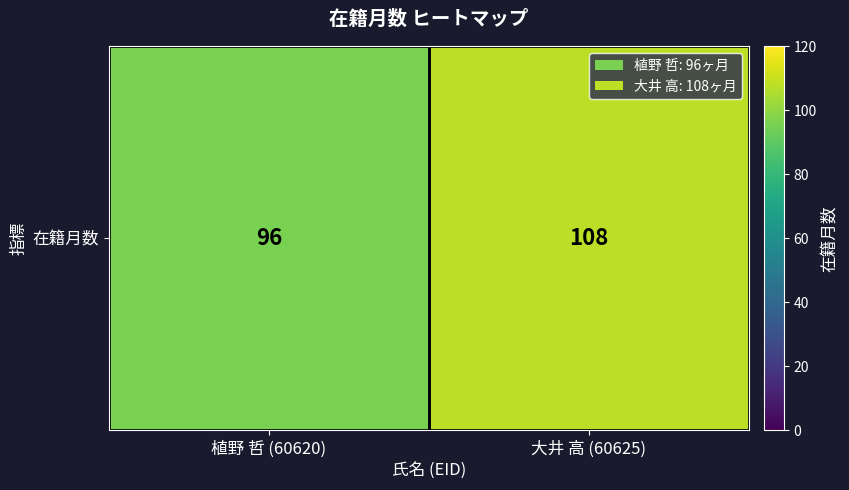

Is it true that the value at 植野 哲 (60620) is 57?

False